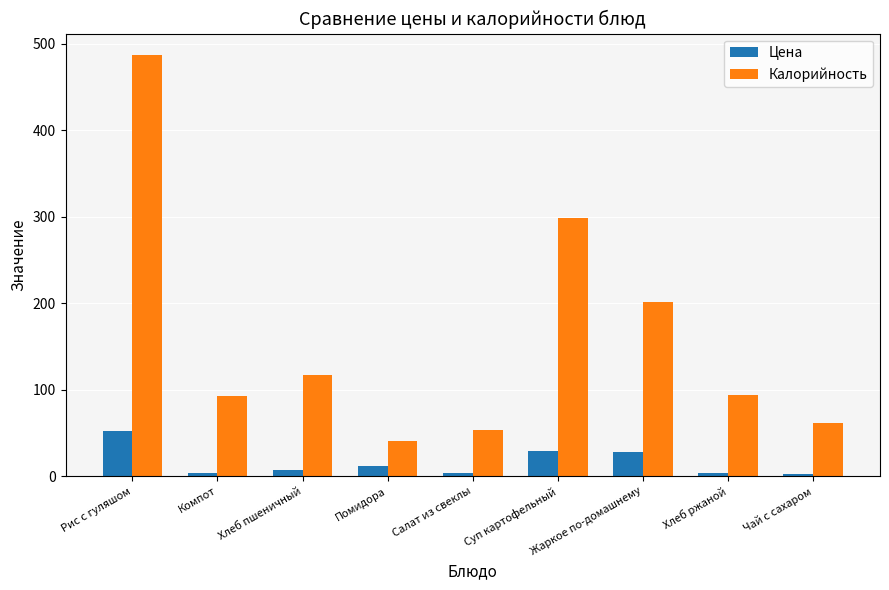

What is the lowest value of the Цена series?

2.3